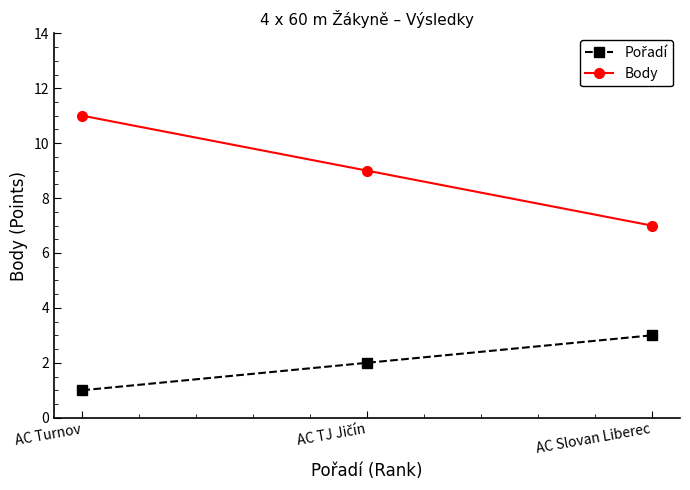

Which category has the lowest value in the Body series?

AC Slovan Liberec